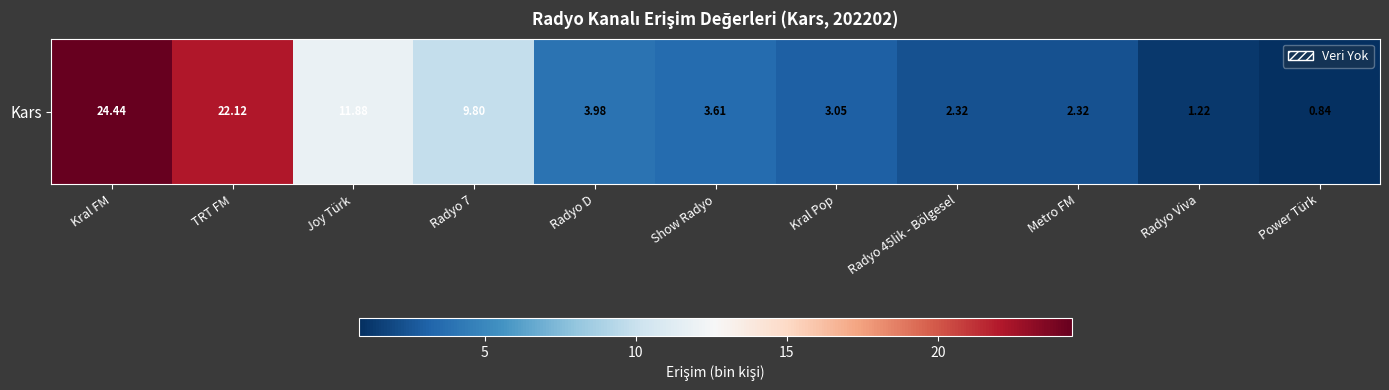

Reading right to left, extract all data points from this chart.

0.8	1.2	2.3	2.3	3.0	3.6	4.0	9.8	11.9	22.1	24.4